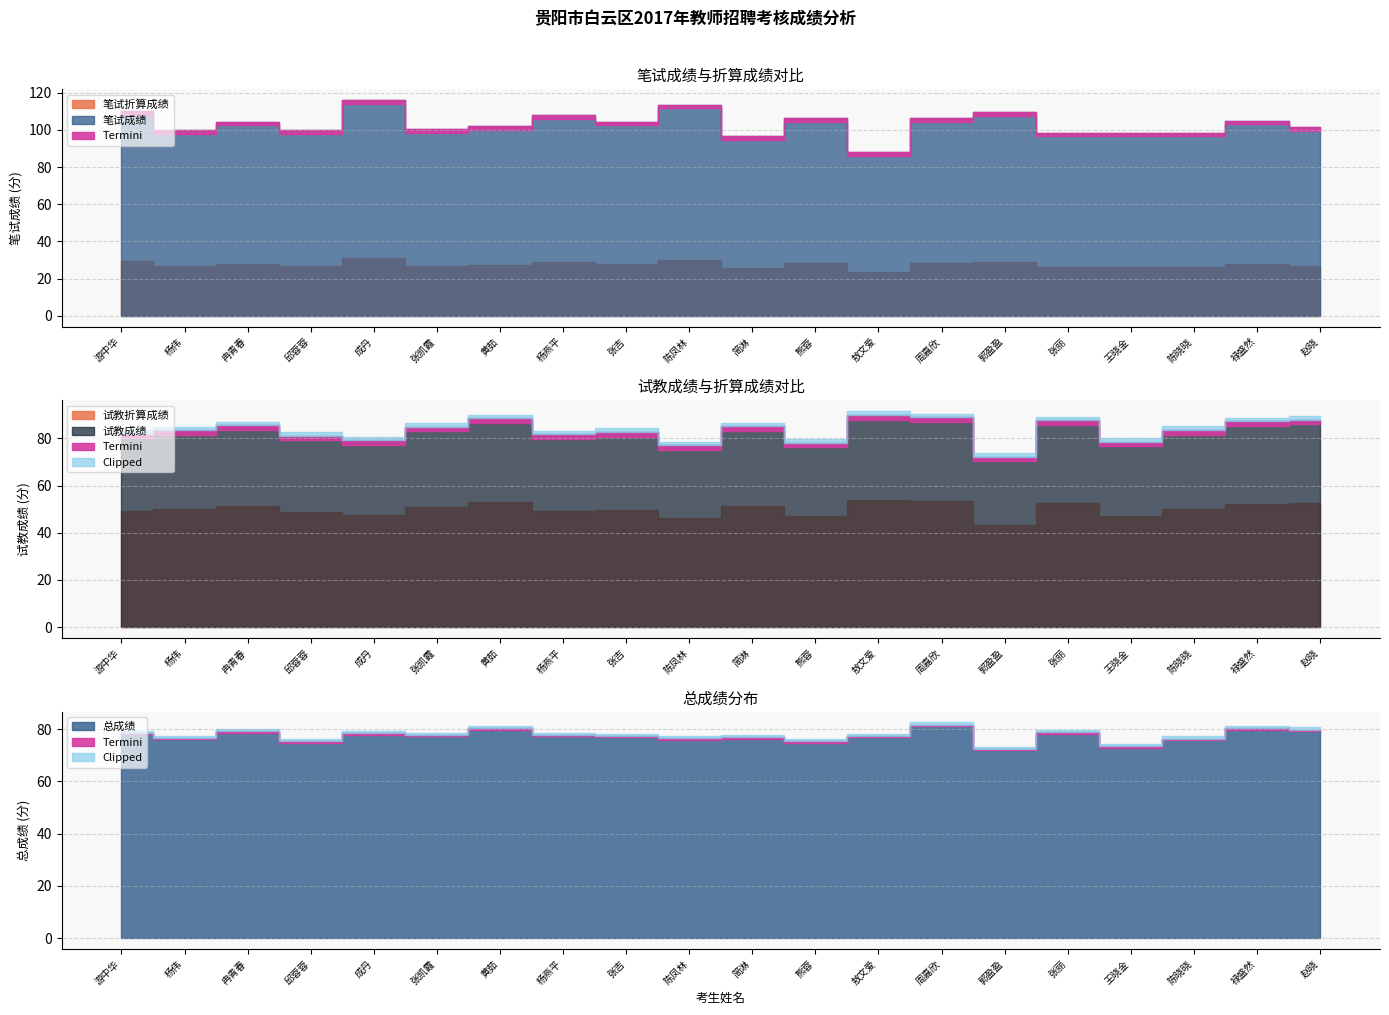

Between 王晓金 and 游中华, which is larger?

游中华